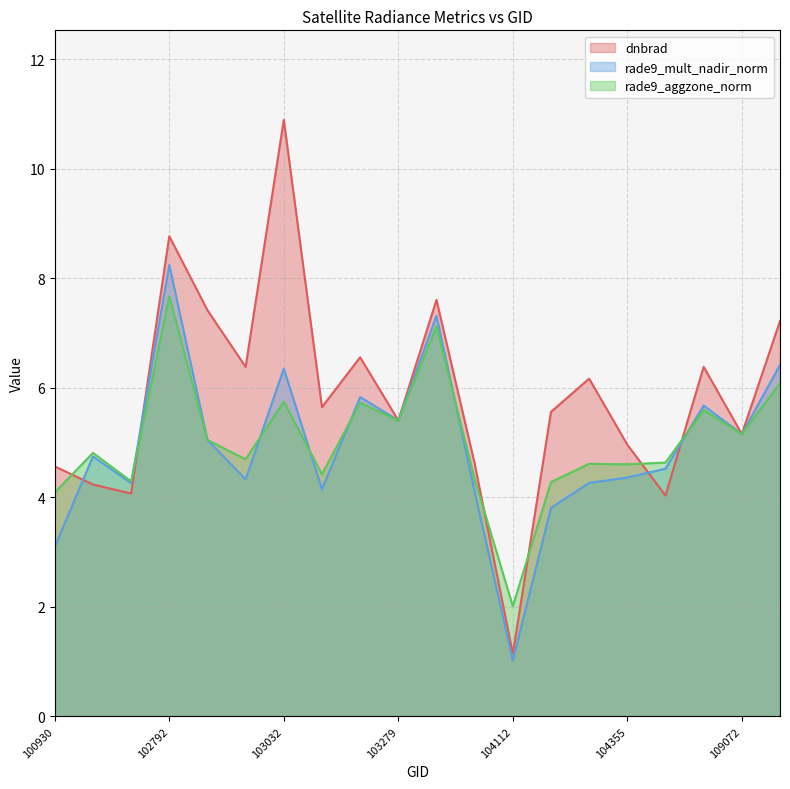

Reading left to right, what are all the values shown in this chart?

dnbrad: 4.6	4.2	4.1	8.8	7.4	6.4	10.9	5.6	6.6	5.4	7.6	4.6	1.1	5.6	6.2	5.0	4.0	6.4	5.2	7.2
rade9_mult_nadir_norm: 3.1	4.7	4.3	8.2	5.0	4.3	6.3	4.1	5.8	5.4	7.3	4.1	1.0	3.8	4.3	4.4	4.5	5.7	5.2	6.4
rade9_aggzone_norm: 4.1	4.8	4.3	7.7	5.0	4.7	5.7	4.4	5.7	5.4	7.1	4.3	2.0	4.3	4.6	4.6	4.6	5.6	5.2	6.1